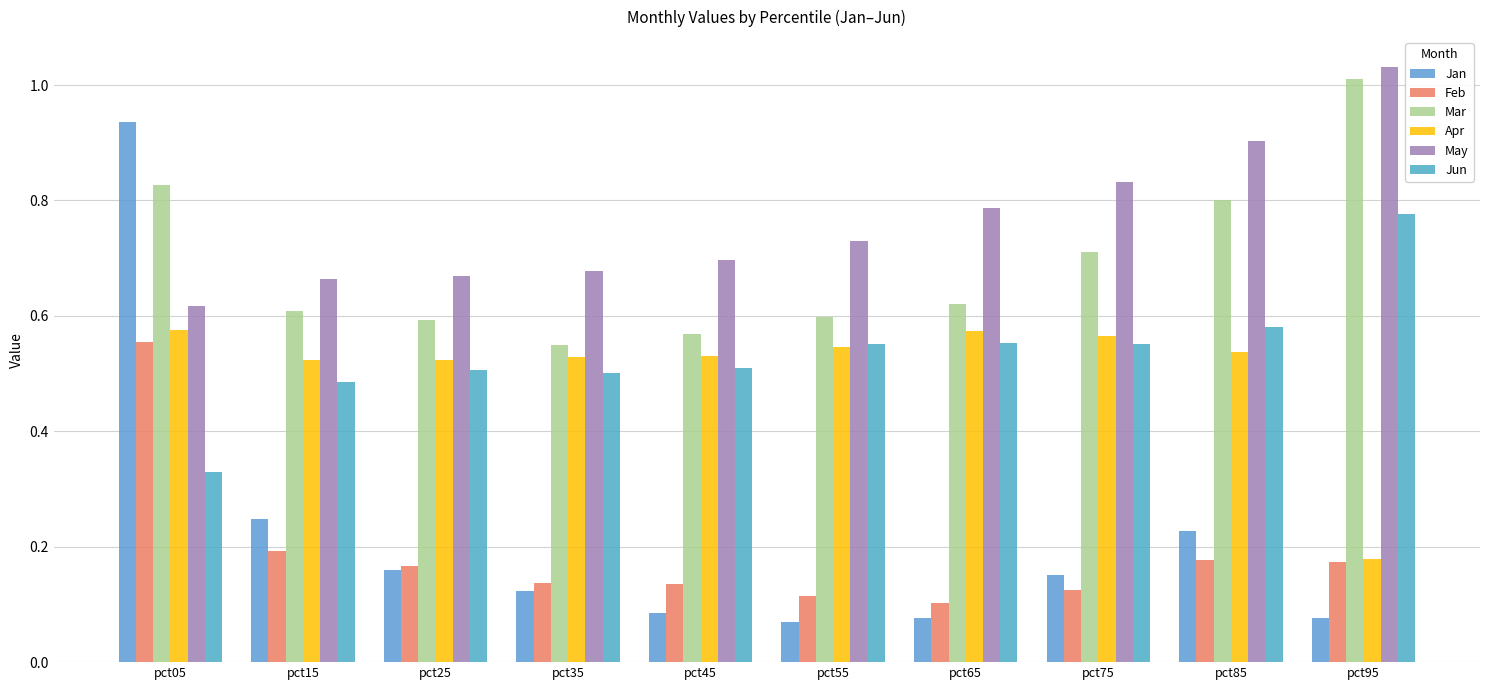

Reading left to right, transcribe all the data shown in this chart.

Jan: 0.9	0.2	0.2	0.1	0.1	0.1	0.1	0.2	0.2	0.1
Feb: 0.6	0.2	0.2	0.1	0.1	0.1	0.1	0.1	0.2	0.2
Mar: 0.8	0.6	0.6	0.5	0.6	0.6	0.6	0.7	0.8	1.0
Apr: 0.6	0.5	0.5	0.5	0.5	0.5	0.6	0.6	0.5	0.2
May: 0.6	0.7	0.7	0.7	0.7	0.7	0.8	0.8	0.9	1.0
Jun: 0.3	0.5	0.5	0.5	0.5	0.6	0.6	0.6	0.6	0.8